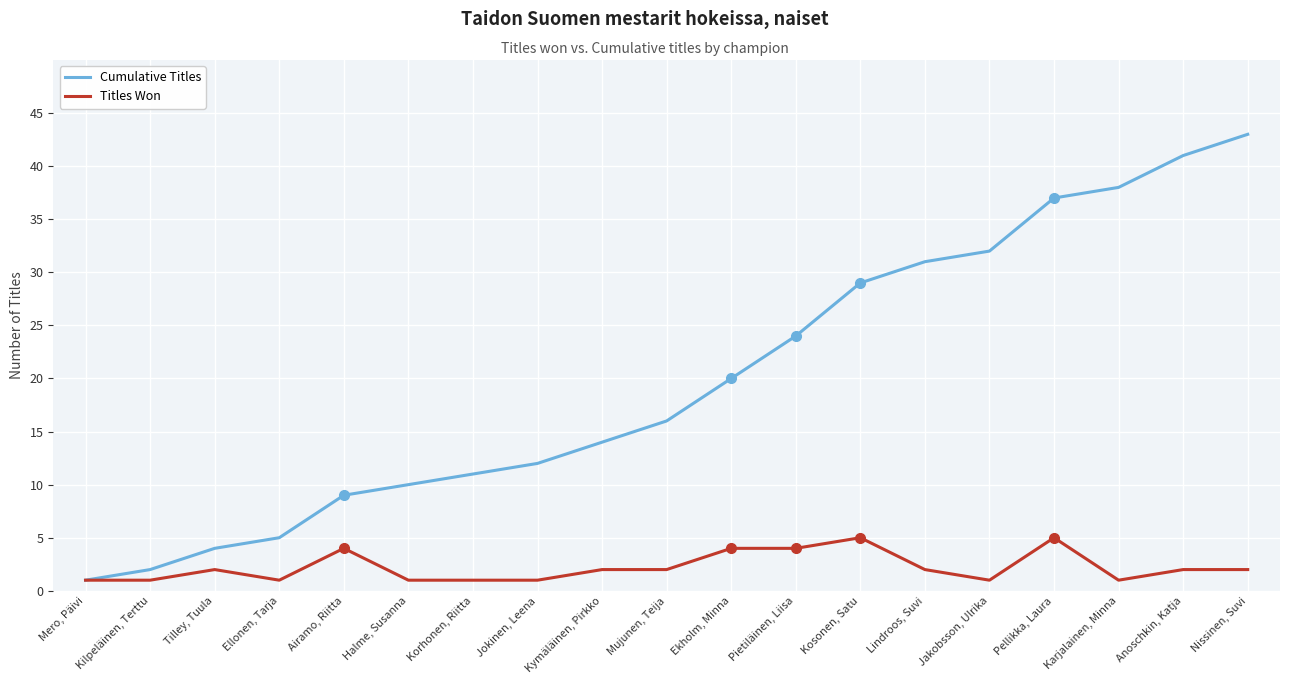

Which series has the largest range (max minus min)?

Cumulative Titles